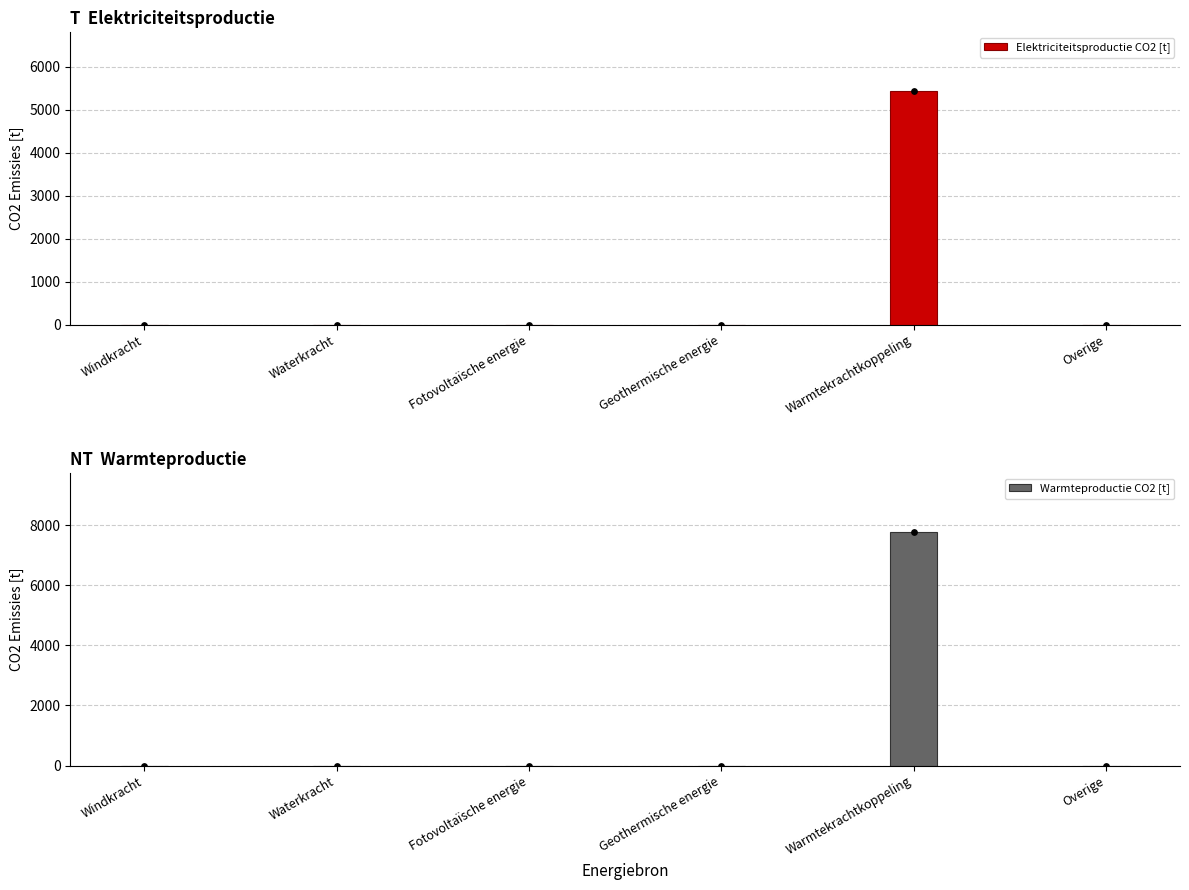

What is the total value across all series at Warmtekrachtkoppeling?

13214.3